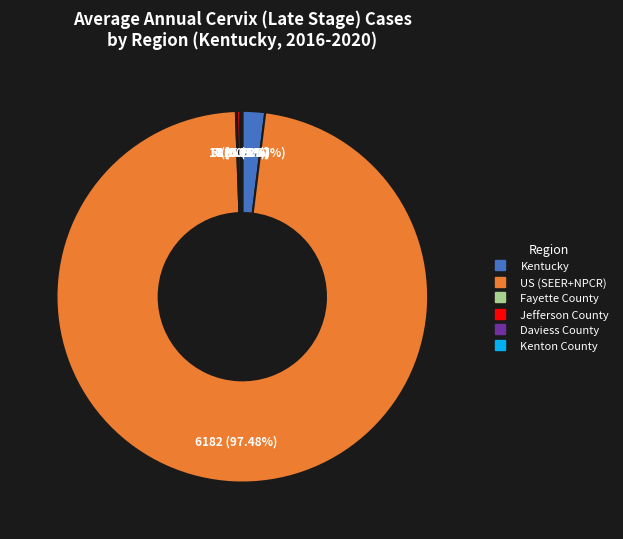

Is Kentucky the majority of the pie?

No